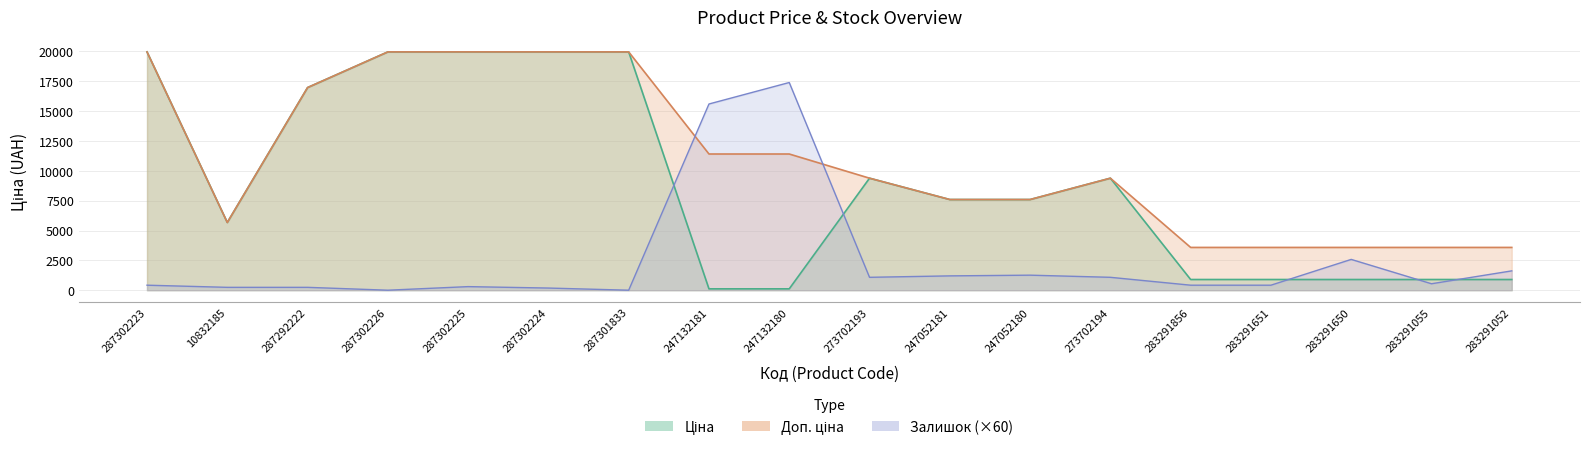

How many data points in Доп. ціна are above 9383?

10